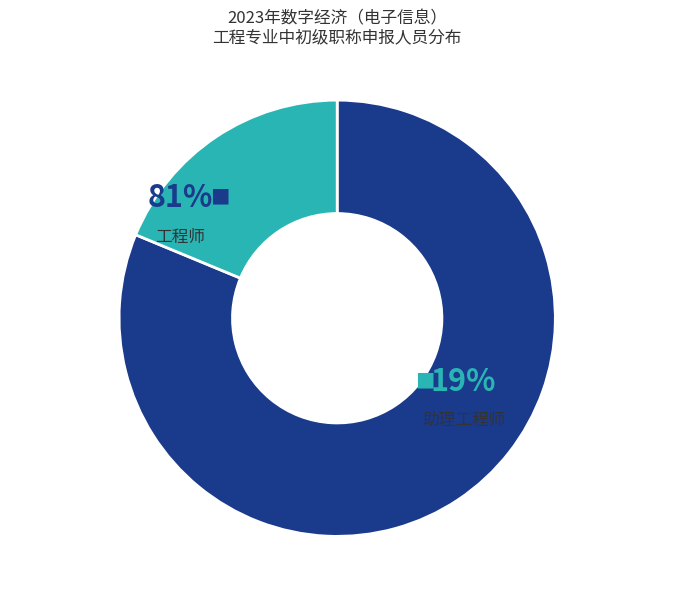

What percentage is NOT represented by 助理工程师?

81.2%